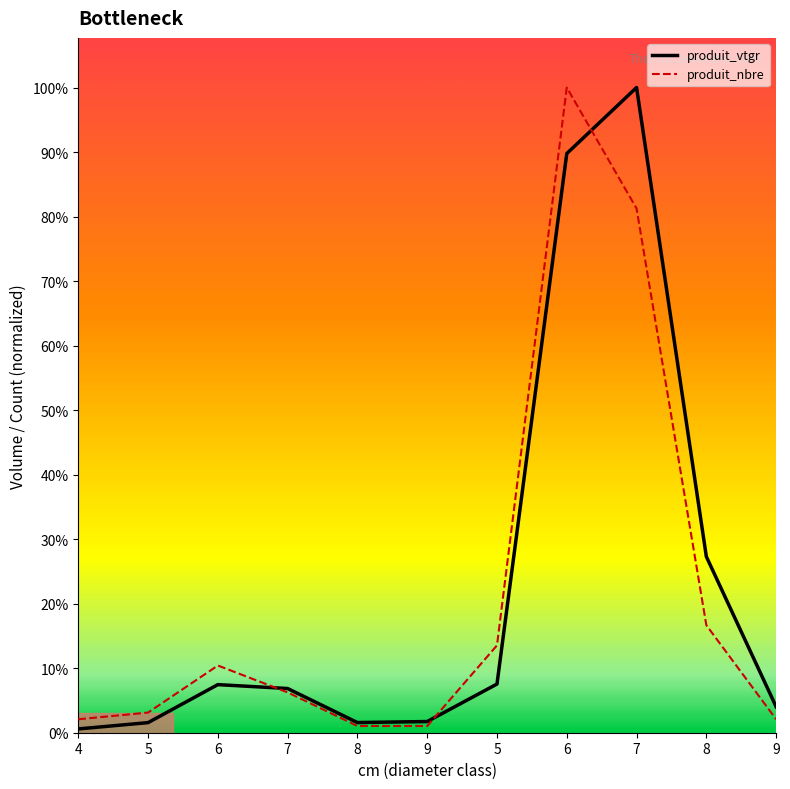

At which label does produit_vtgr first exceed 17?

6